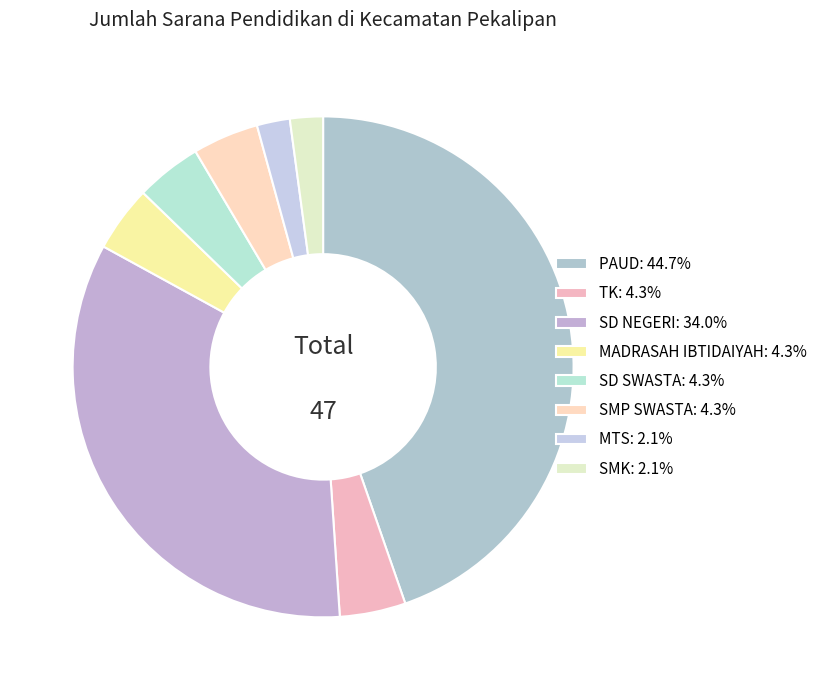

Is TK the majority of the pie?

No